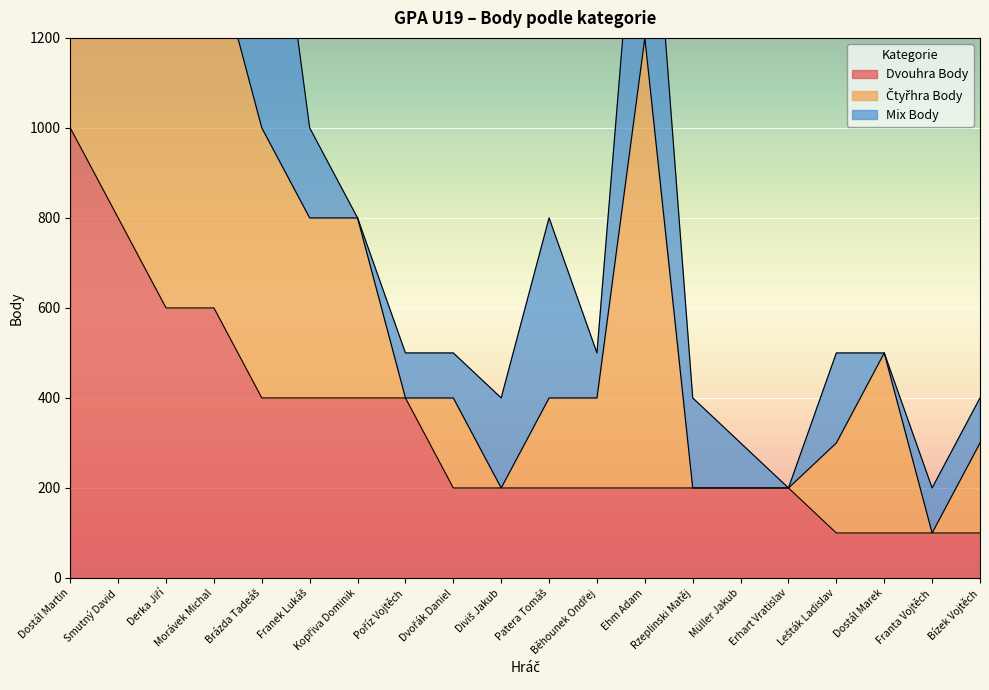

What is the average value of the Čtyřhra Body series?

330